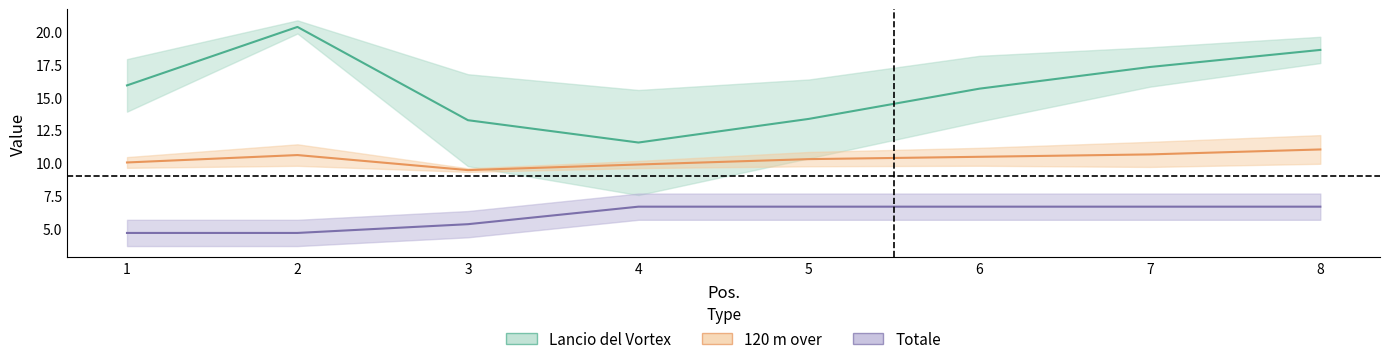

True or false: Lancio del Vortex and 120 m over intersect in this chart.

False